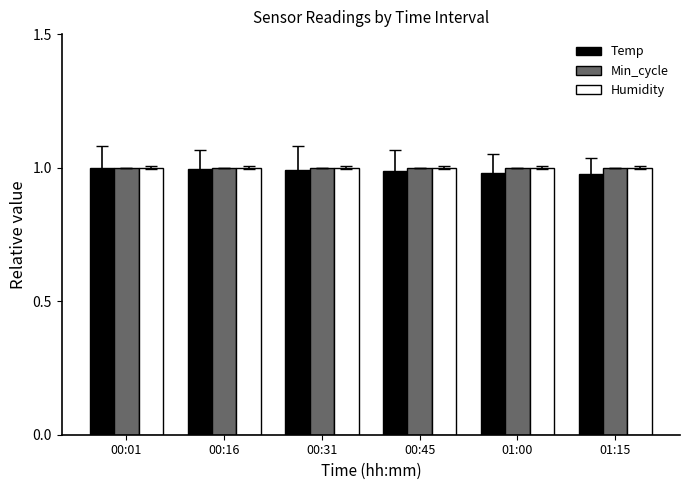

What is the label of the 1st bar from the right?

01:15